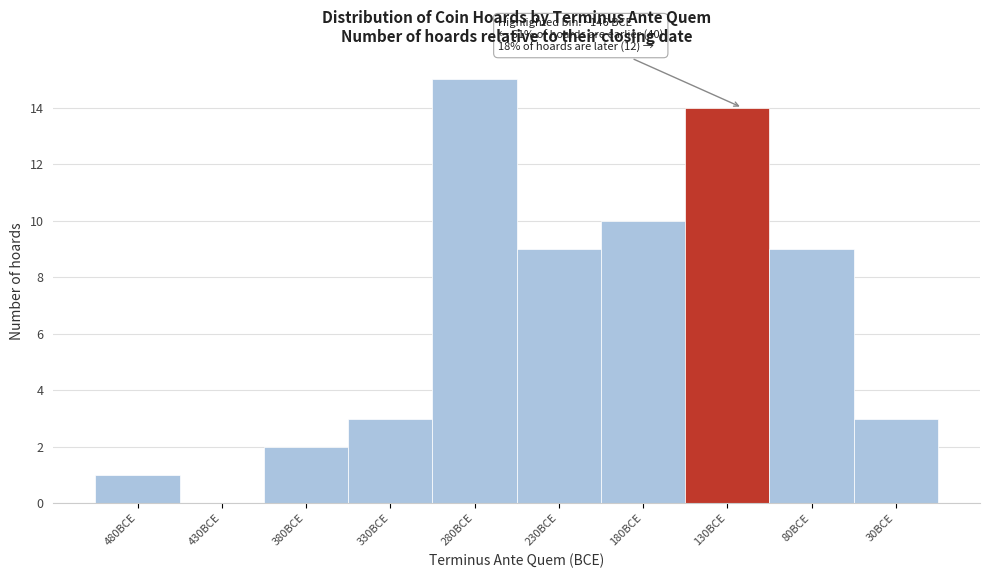

Reading right to left, list all the values displayed in this chart.

30BCE=3	80BCE=9	130BCE=14	180BCE=10	230BCE=9	280BCE=15	330BCE=3	380BCE=2	430BCE=0	480BCE=1